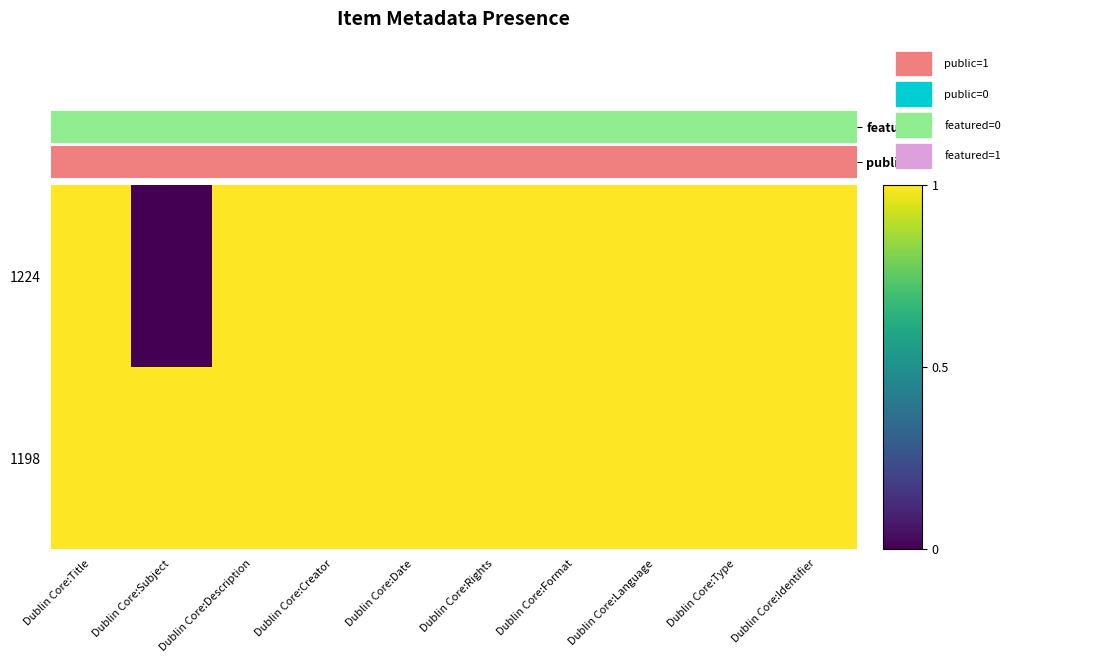

At how many categories does at least one series exceed 0?

10